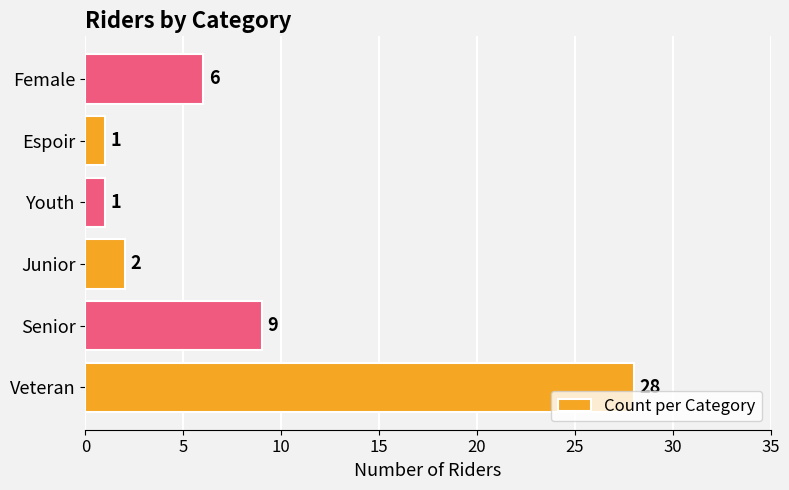

Where is the data nearest to the value 14?

Senior